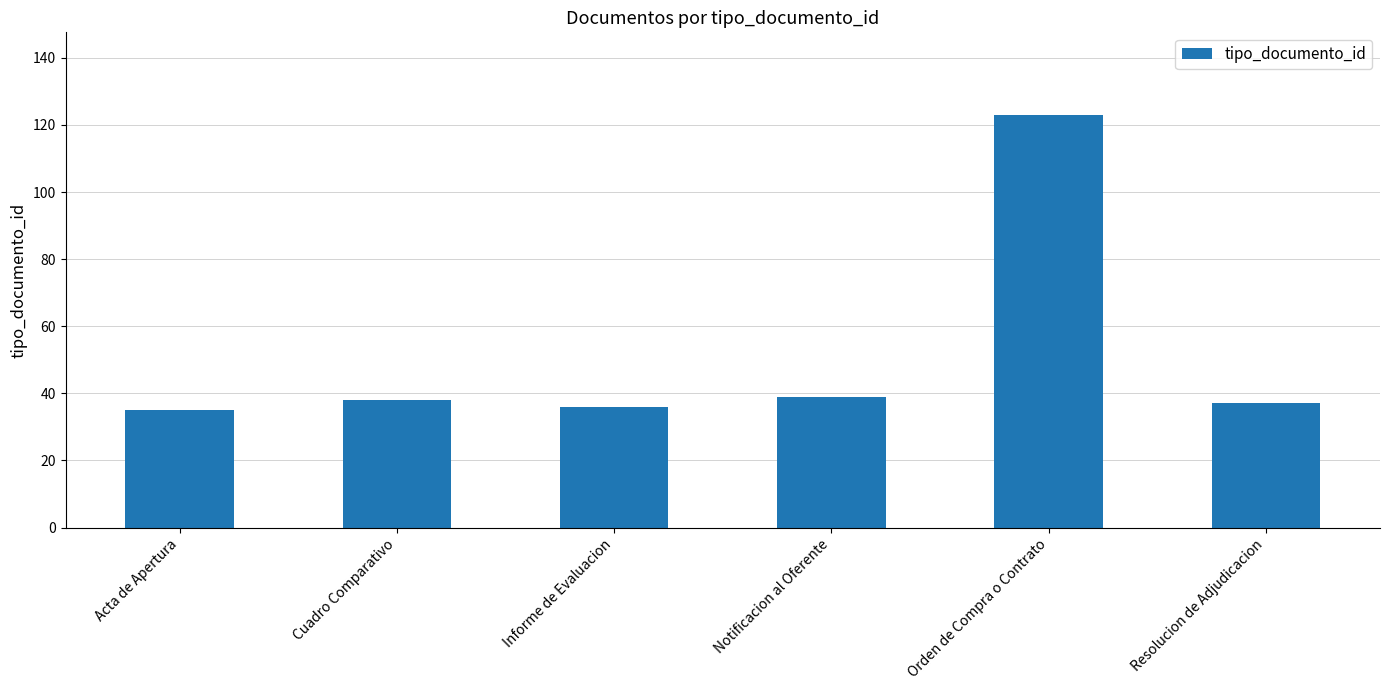

Which has a higher value, Acta de Apertura or Notificacion al Oferente?

Notificacion al Oferente